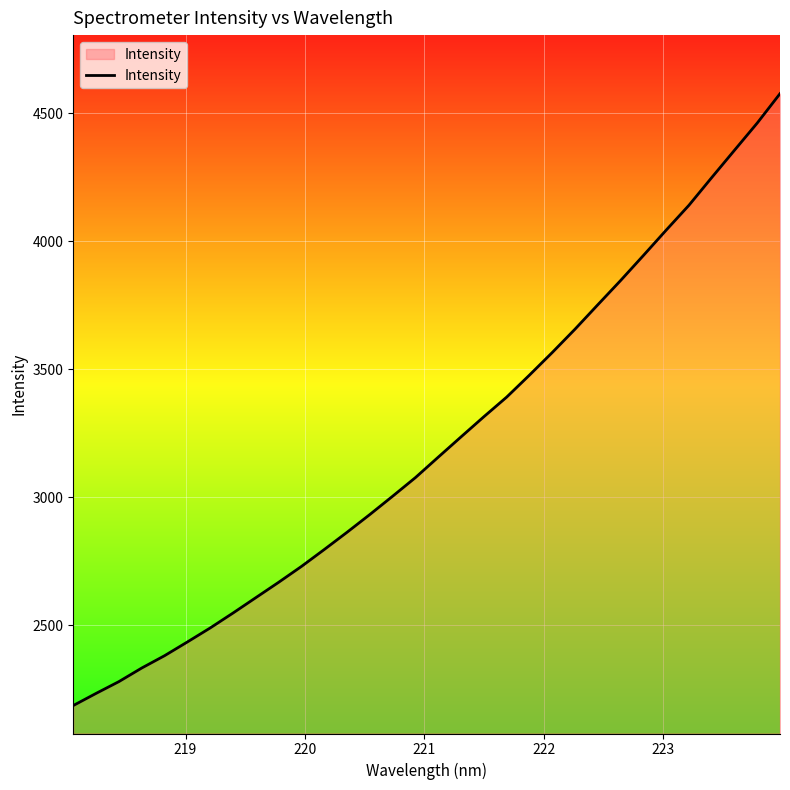

What is the greatest value displayed?

4576.8